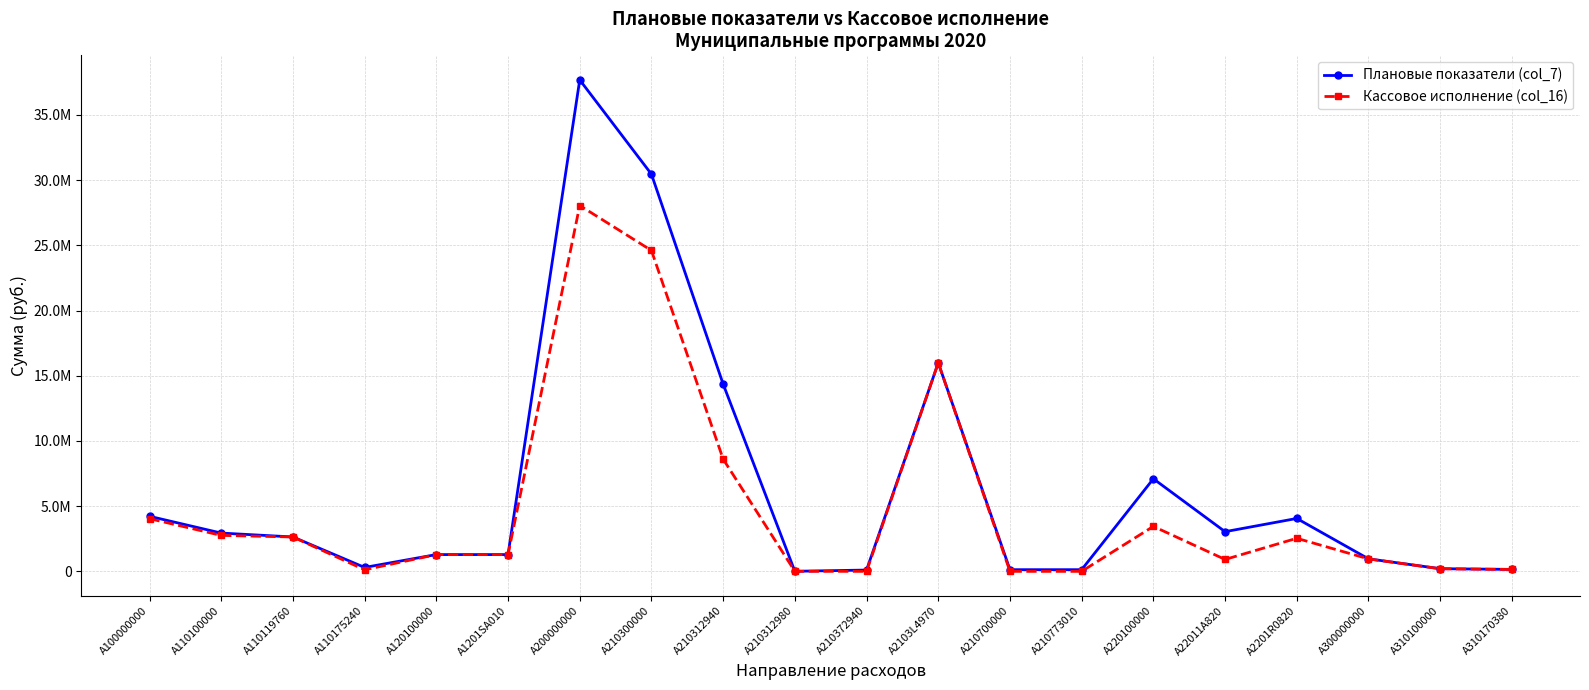

Is it true that Плановые показатели (col_7) equals 150000.0 at A310170380?

True